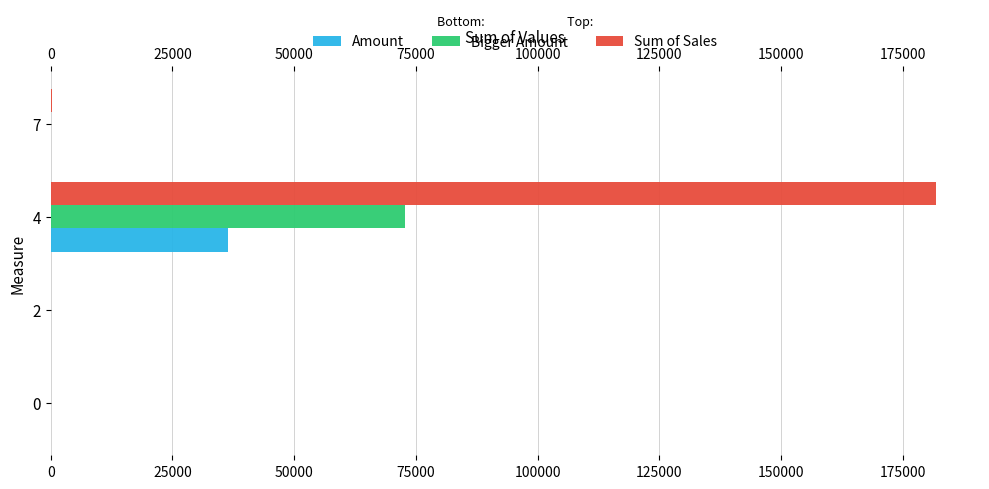

How many distinct data groups are displayed?

3